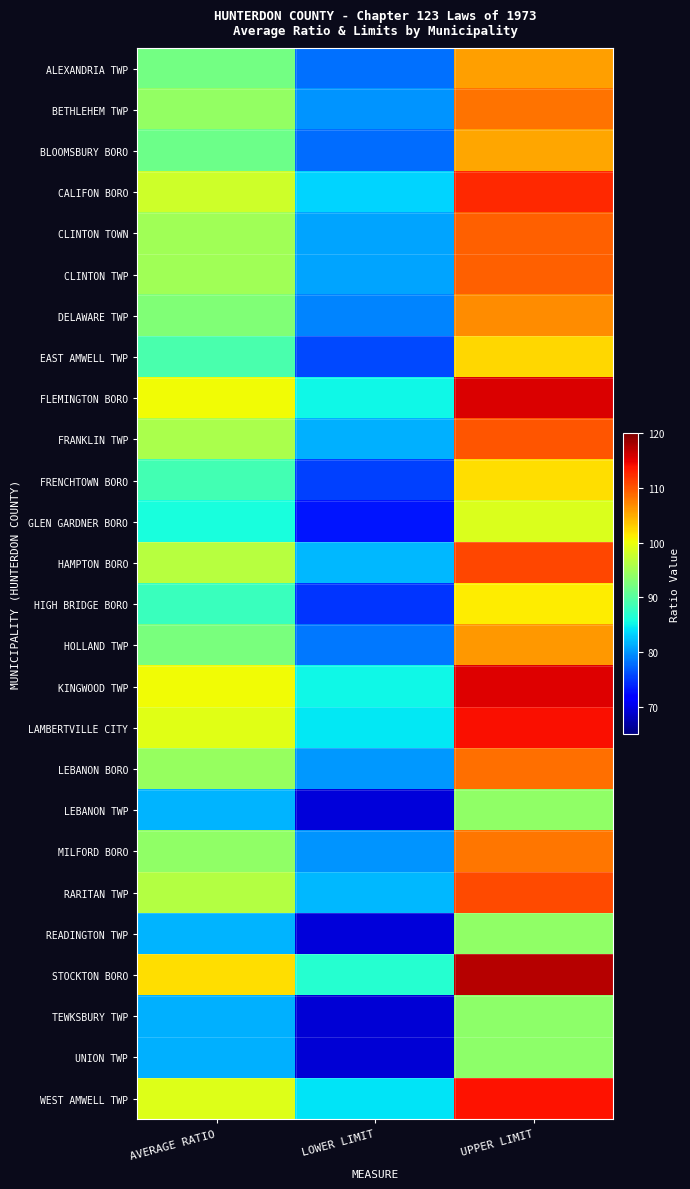

At which category does the chart reach its peak across all series?

UPPER LIMIT